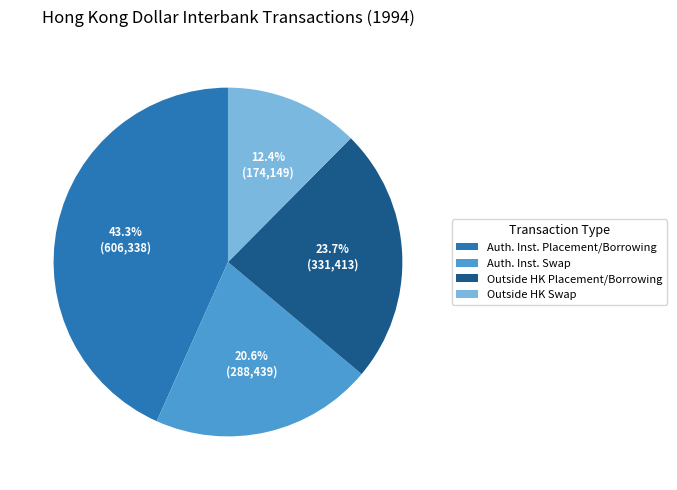

Is there any slice that represents more than half of the pie?

No